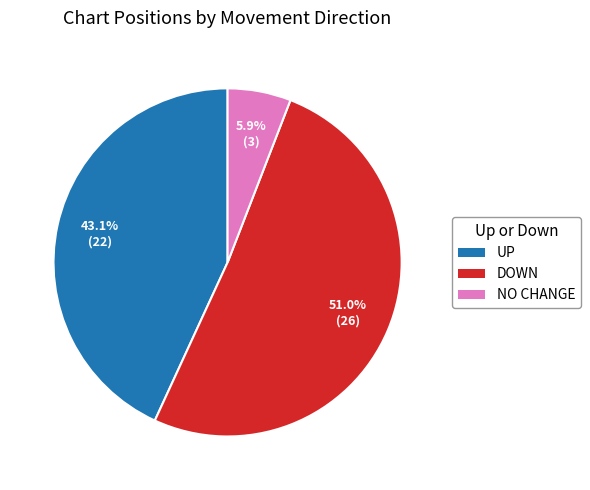

How many slices are in this pie chart?

3